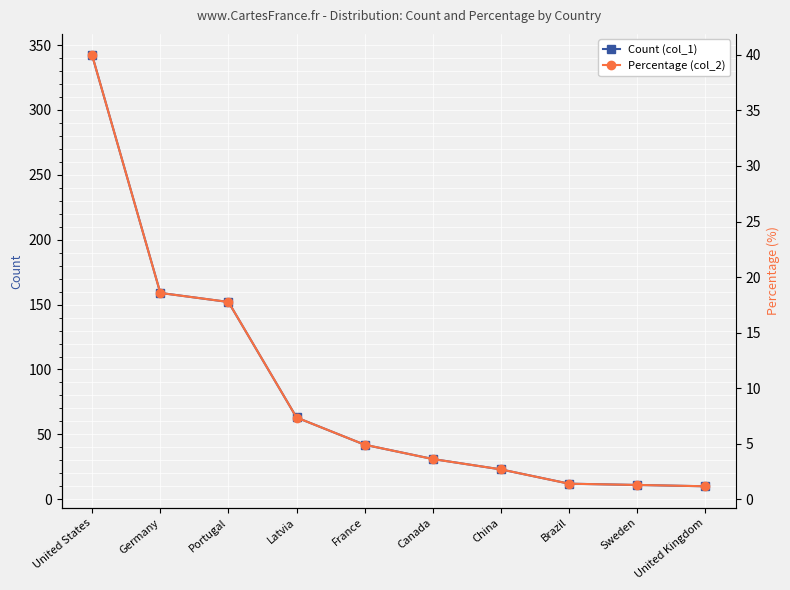

At which category does the chart reach its peak across all series?

United States